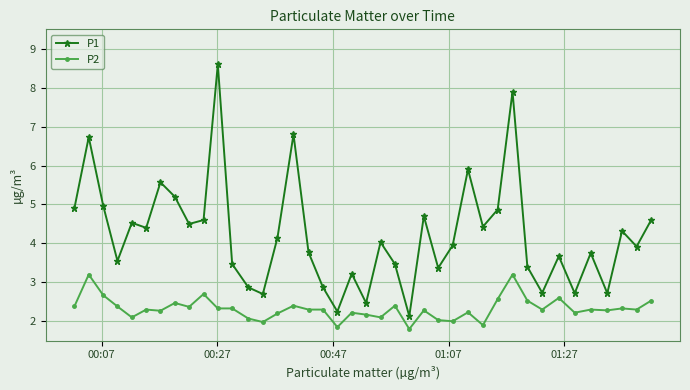

Rank the series by their maximum value, from highest to lowest.

P1, P2